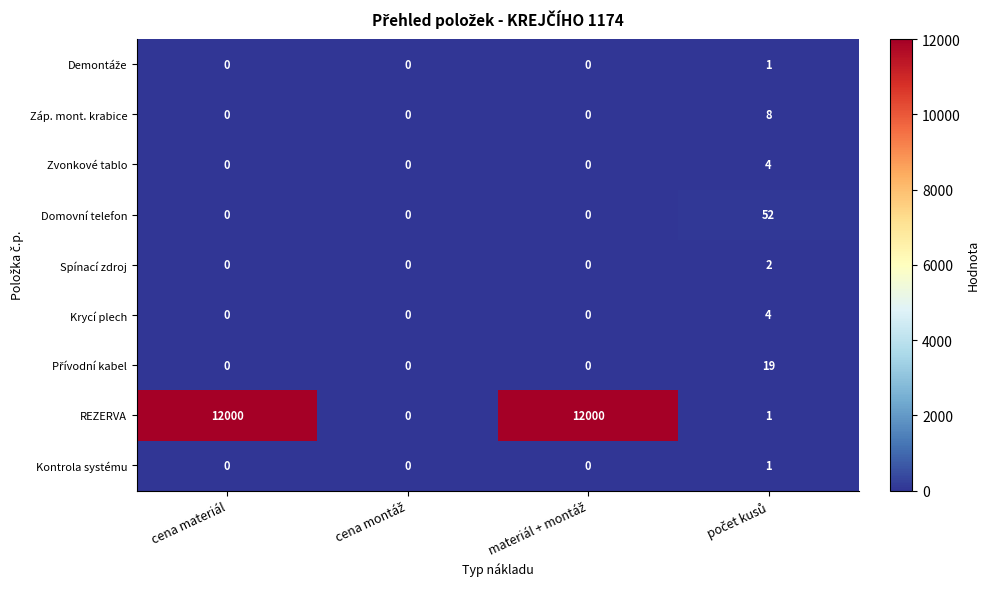

Which series has the largest range (max minus min)?

REZERVA